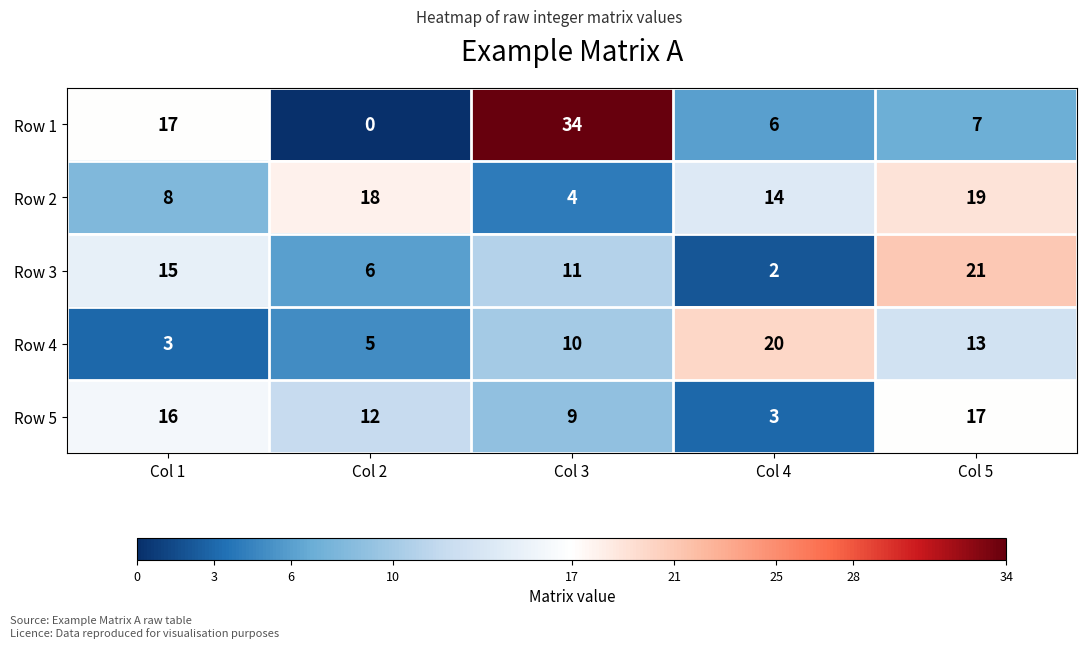

List the labels in order of Row 5 value, largest first.

Col 5, Col 1, Col 2, Col 3, Col 4